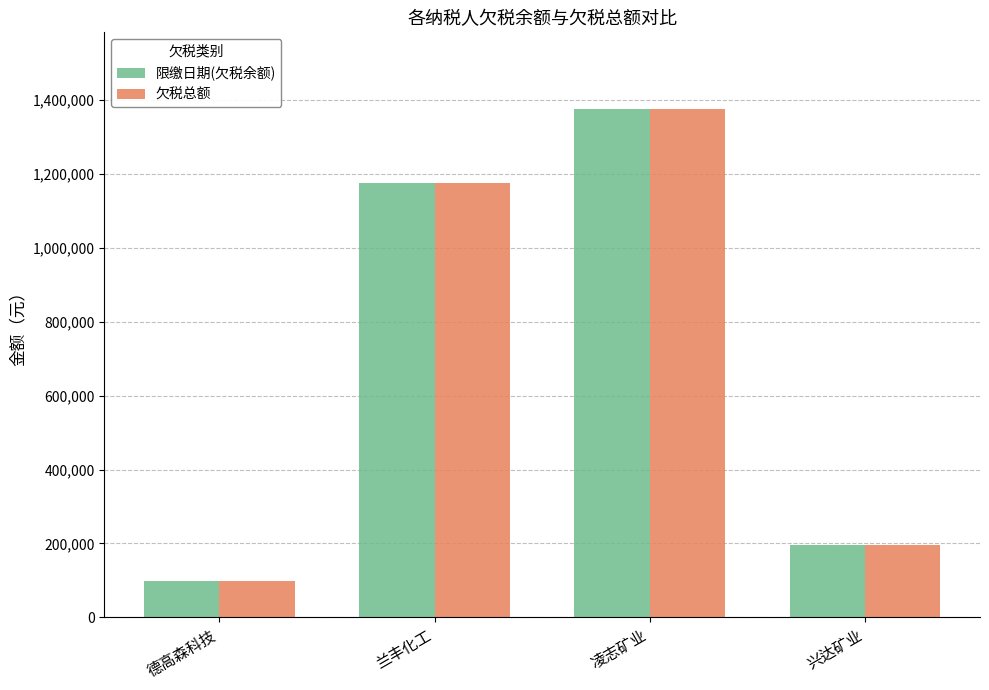

What is the difference between the second highest and minimum values in the 限缴日期(欠税余额) series?

1076549.0